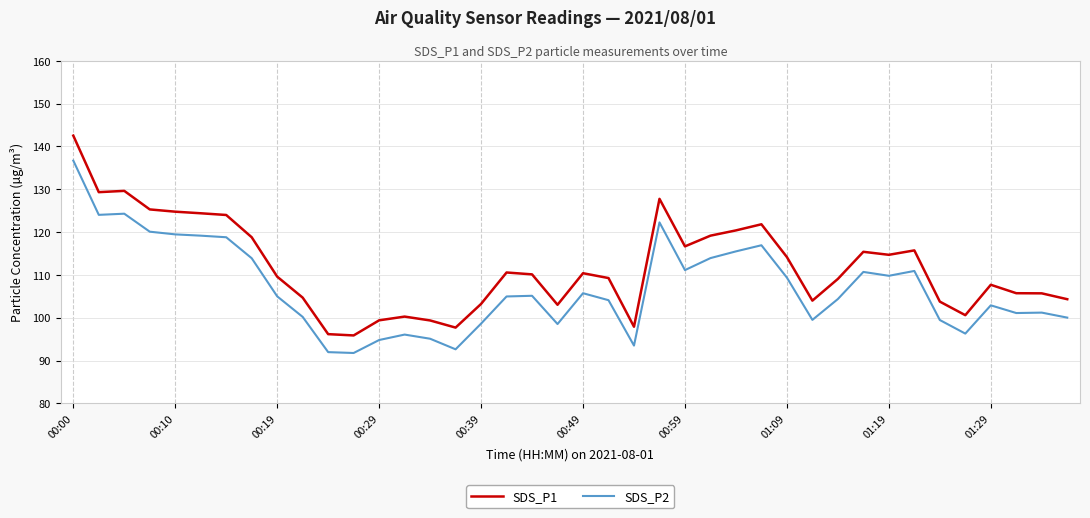

True or false: SDS_P2 and SDS_P1 intersect in this chart.

False